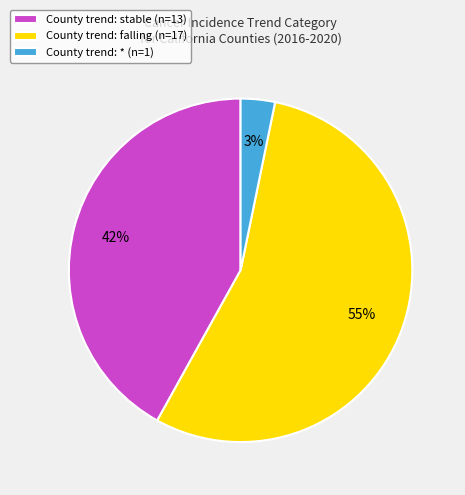

To the nearest percent, what percentage of the pie is County trend: stable (n=13)?

42%